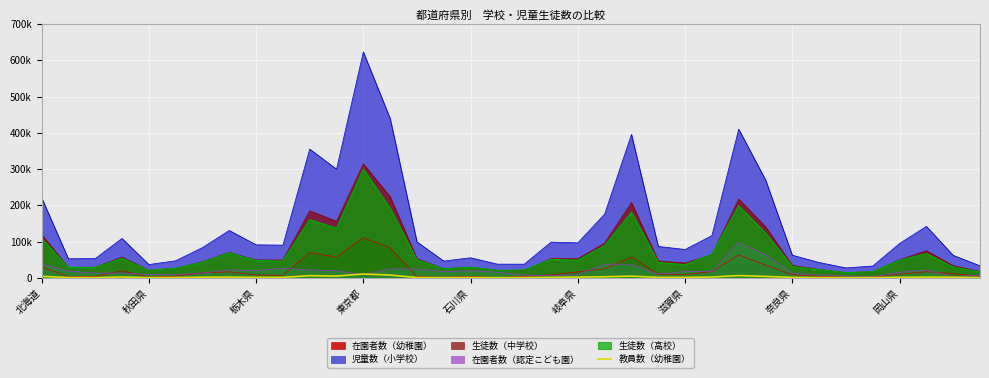

Does the chart display data point markers on the line(s)?

No